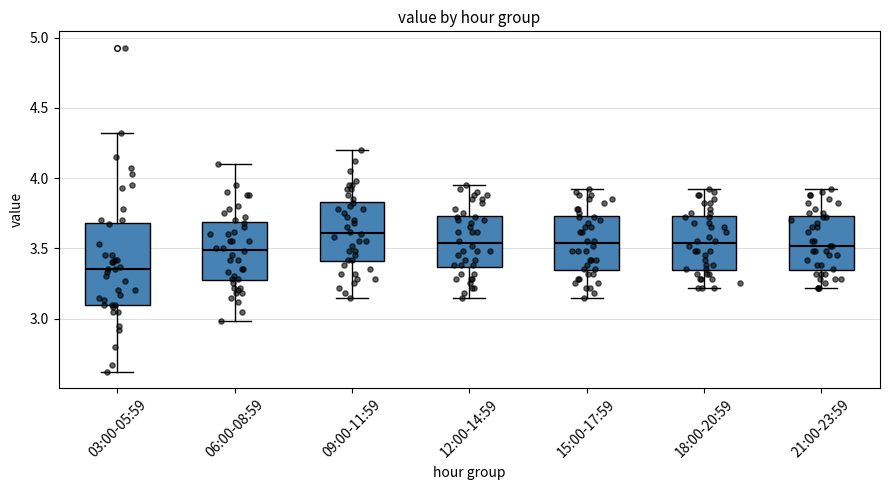

Reading left to right, transcribe this box plot: for each box, give where its median line is, the range the box spans, and where its two whiskers end, as read against the y-axis. The values are not printed on the chart, so give them approximately, as read against the axis.

03:00-05:59: median 3.35, box 3.10 to 3.70, whiskers 2.60 to 4.30
06:00-08:59: median 3.50, box 3.25 to 3.70, whiskers 3.00 to 4.10
09:00-11:59: median 3.60, box 3.40 to 3.85, whiskers 3.15 to 4.20
12:00-14:59: median 3.55, box 3.35 to 3.75, whiskers 3.15 to 3.95
15:00-17:59: median 3.55, box 3.35 to 3.75, whiskers 3.15 to 3.90
18:00-20:59: median 3.55, box 3.35 to 3.75, whiskers 3.20 to 3.90
21:00-23:59: median 3.50, box 3.35 to 3.75, whiskers 3.20 to 3.90